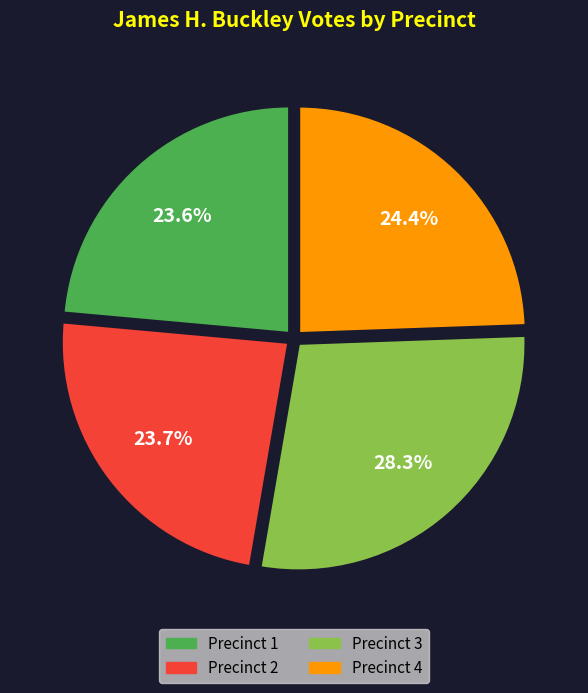

To the nearest percent, what is the average slice percentage?

25%